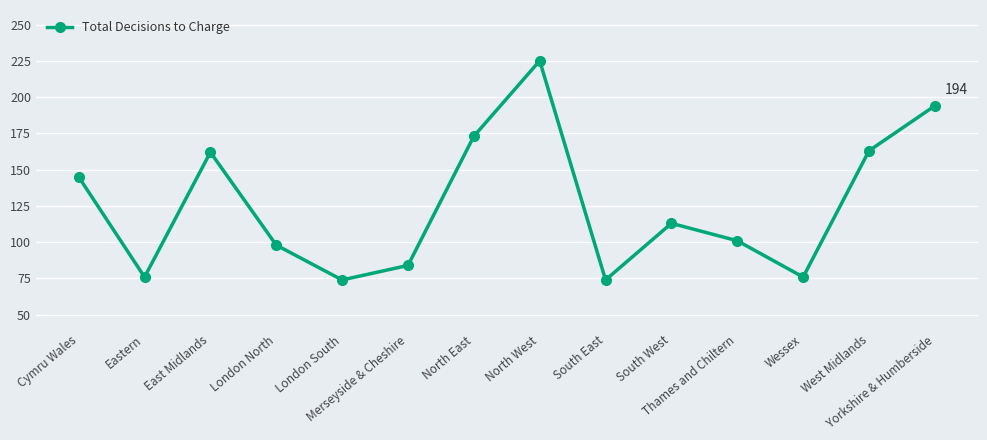

How many interior local valleys (lower than both neighbors) does the data have?

4